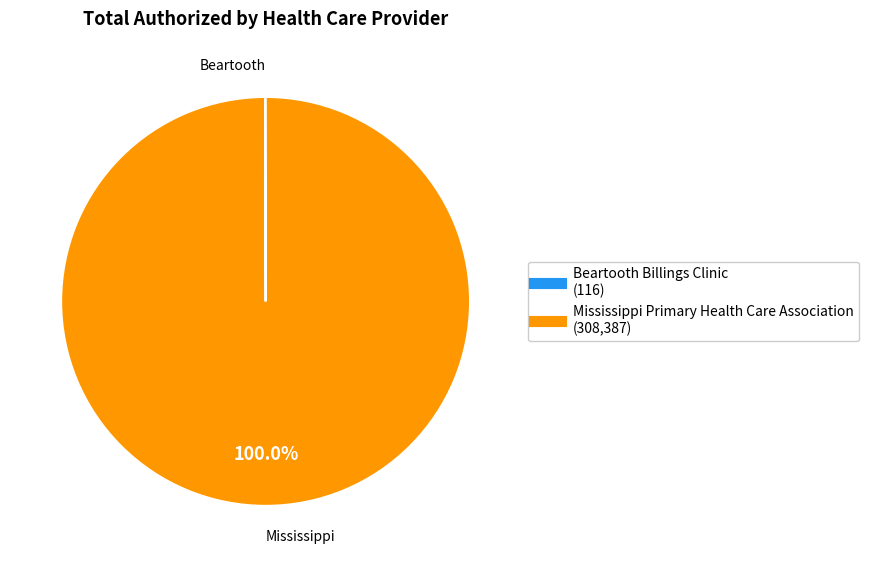

Is there any slice that represents more than half of the pie?

Yes